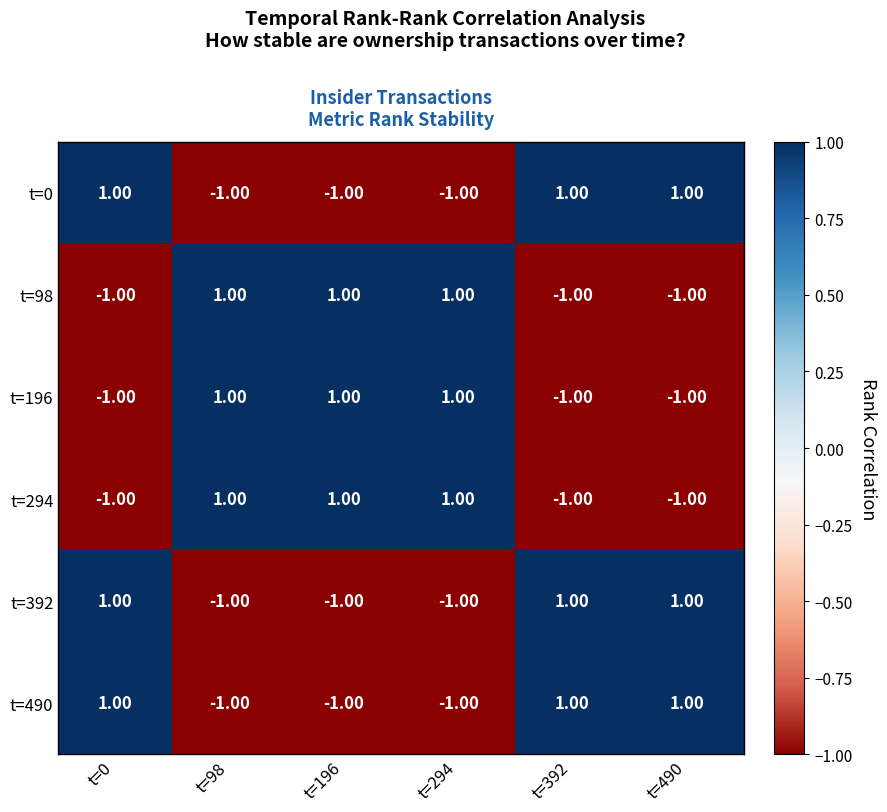

At which category is the sum across all series the highest?

t=0